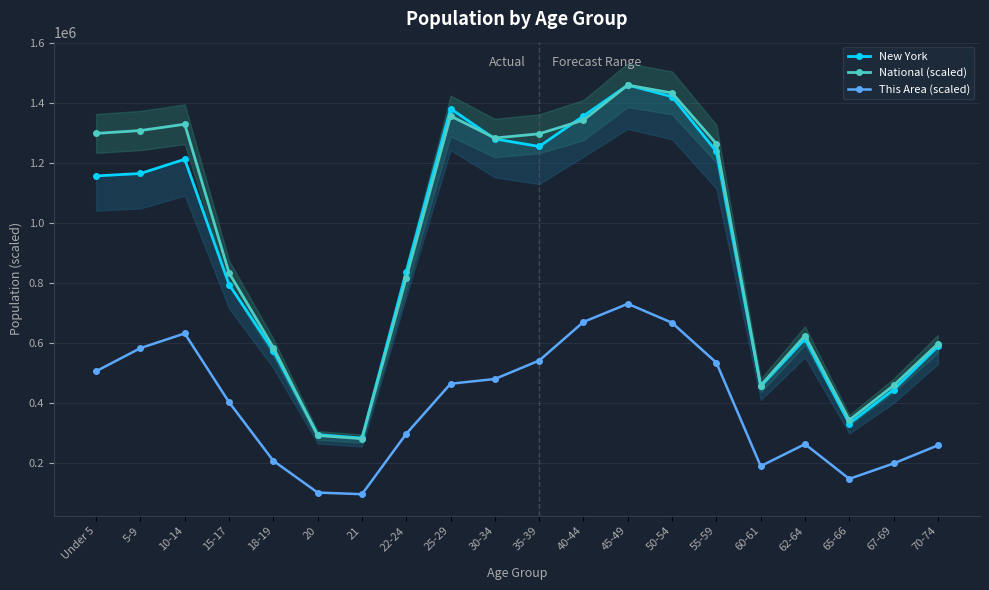

At which category is the sum across all series the highest?

45-49